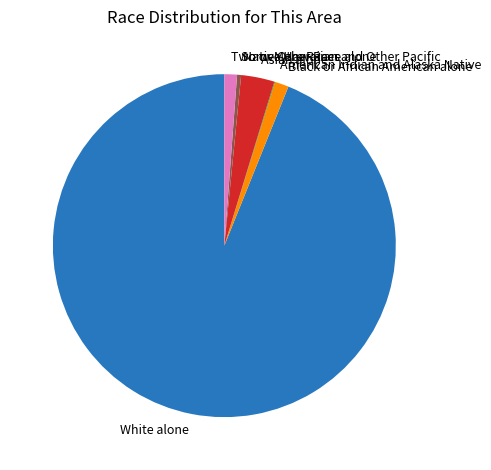

Combined, do Some Other Race alone and Asian alone account for over 50%?

No